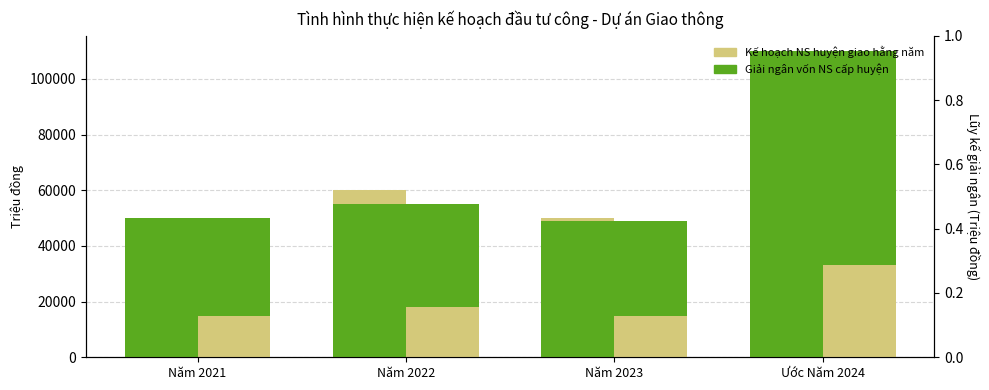

What is the label of the 2nd bar from the left?

Năm 2022